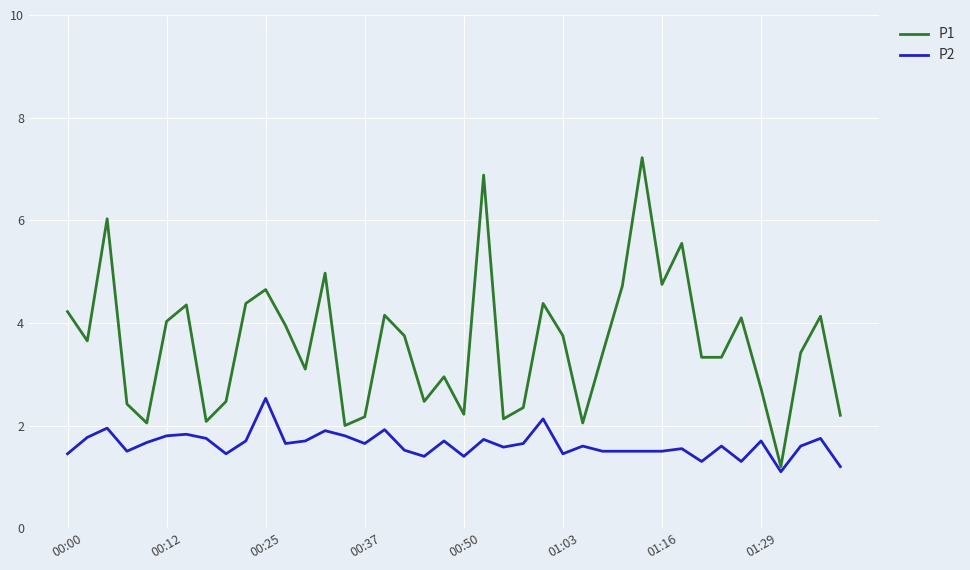

Which series has the widest spread of values?

P1